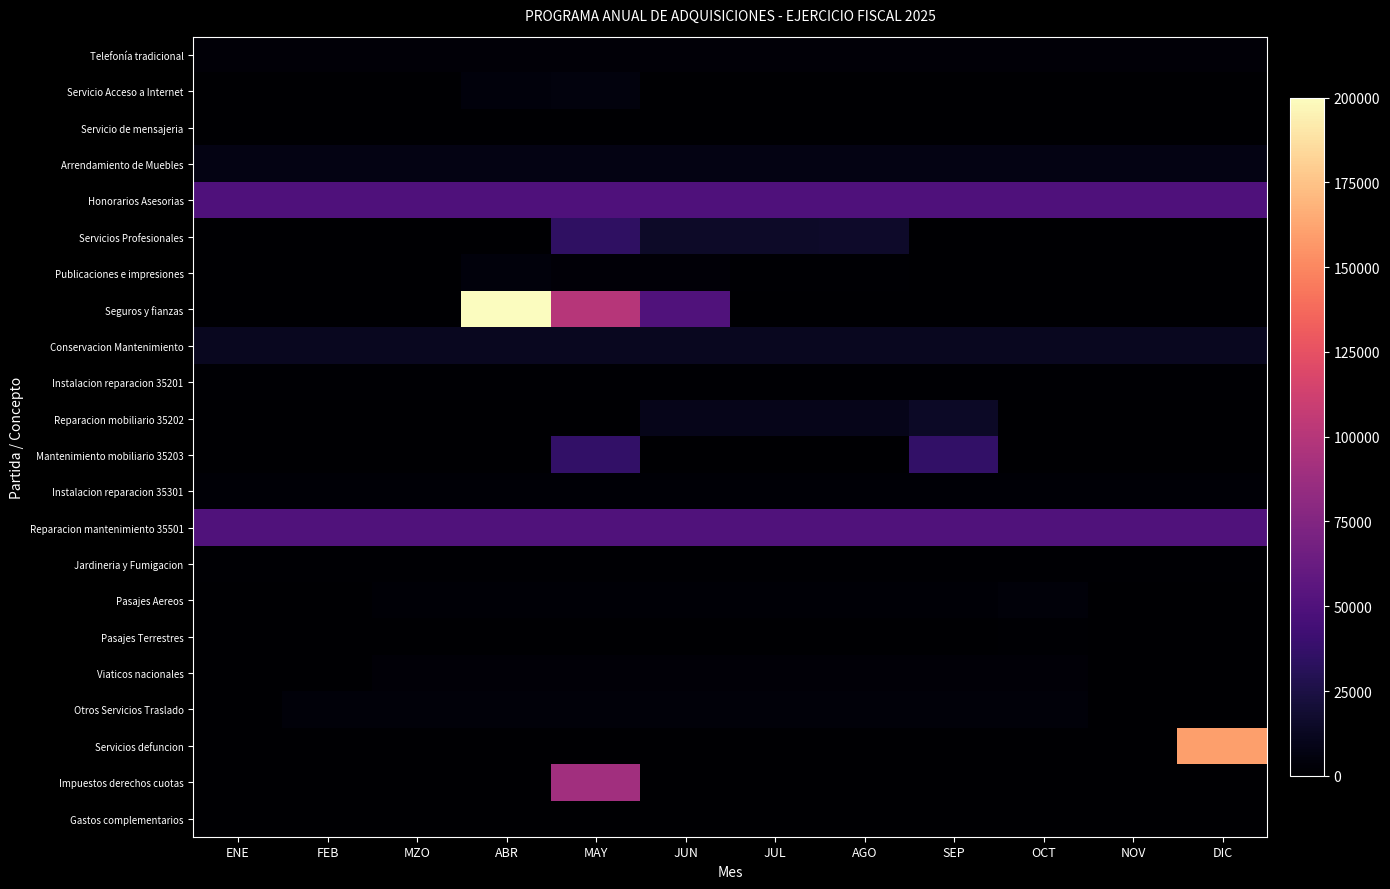

At which category is the sum across all series the highest?

MAY